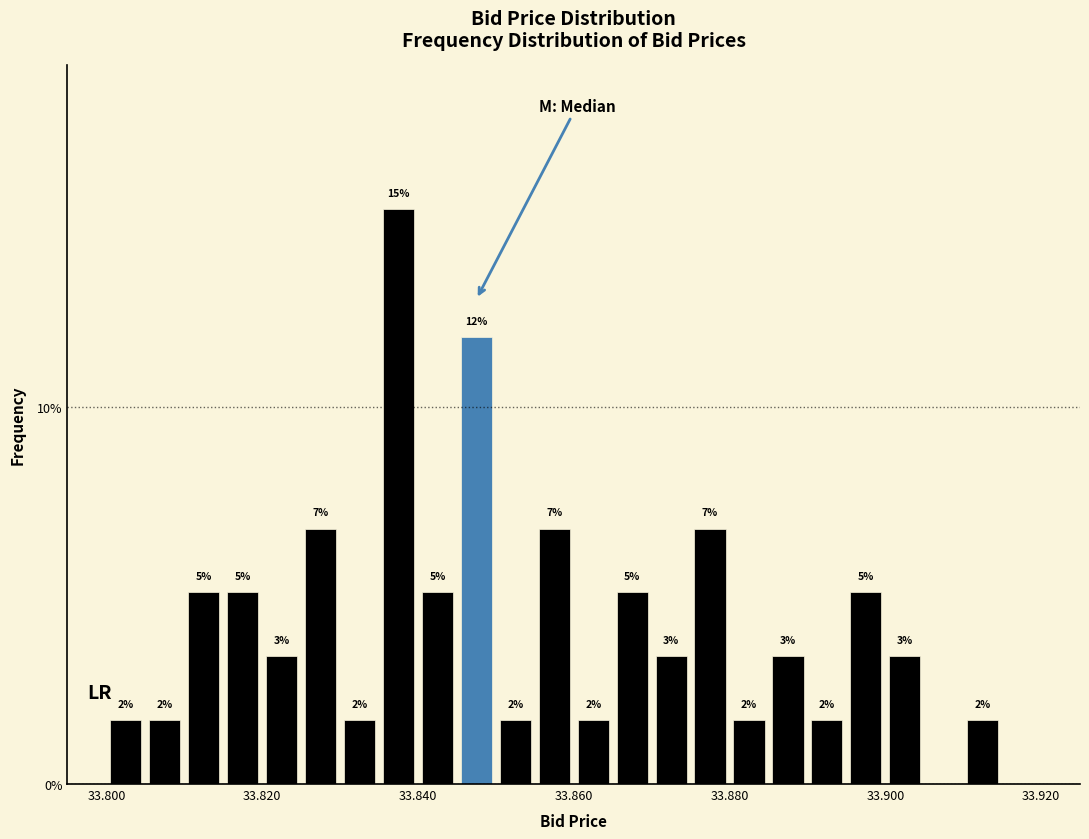

Around what value on the x-axis is the tallest bar? Give the approximate position of its centre, as read against the axis.

33.838